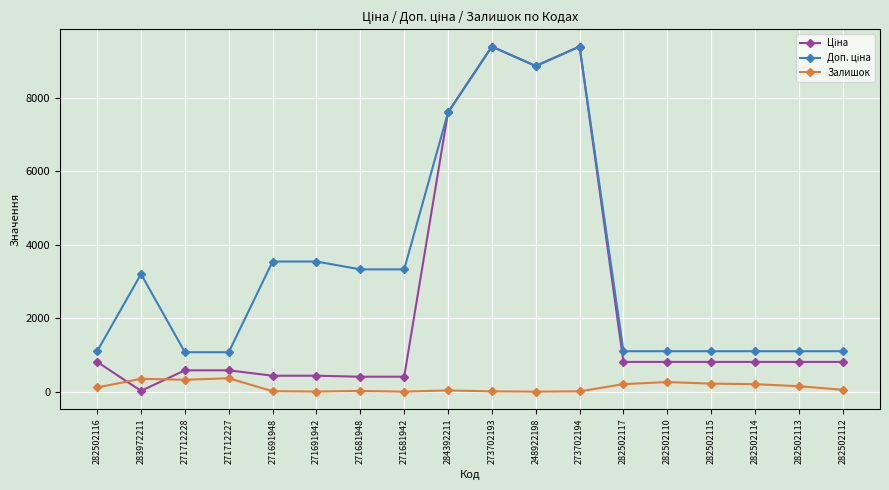

What is the average value of the Залишок series?

139.3